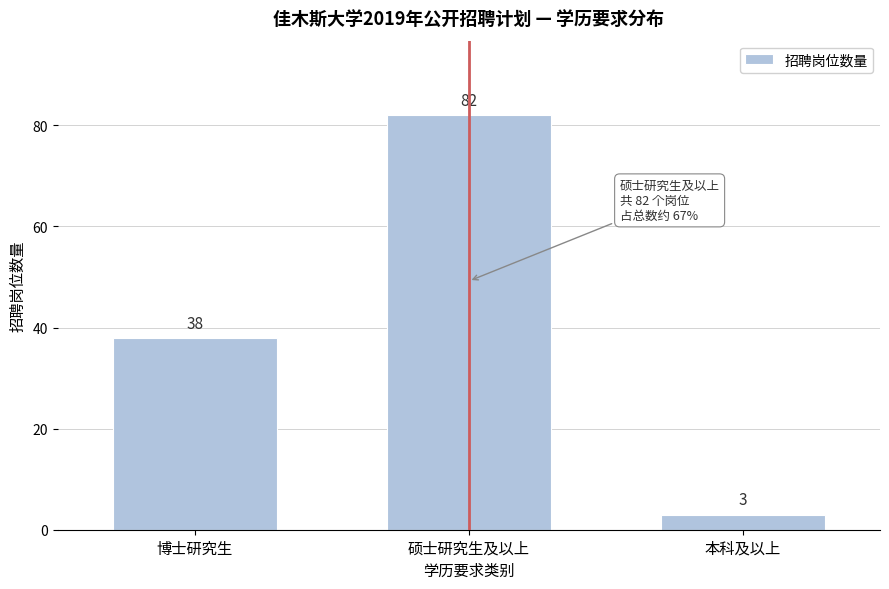

Reading left to right, what are all the values shown in this chart?

博士研究生=38	硕士研究生及以上=82	本科及以上=3